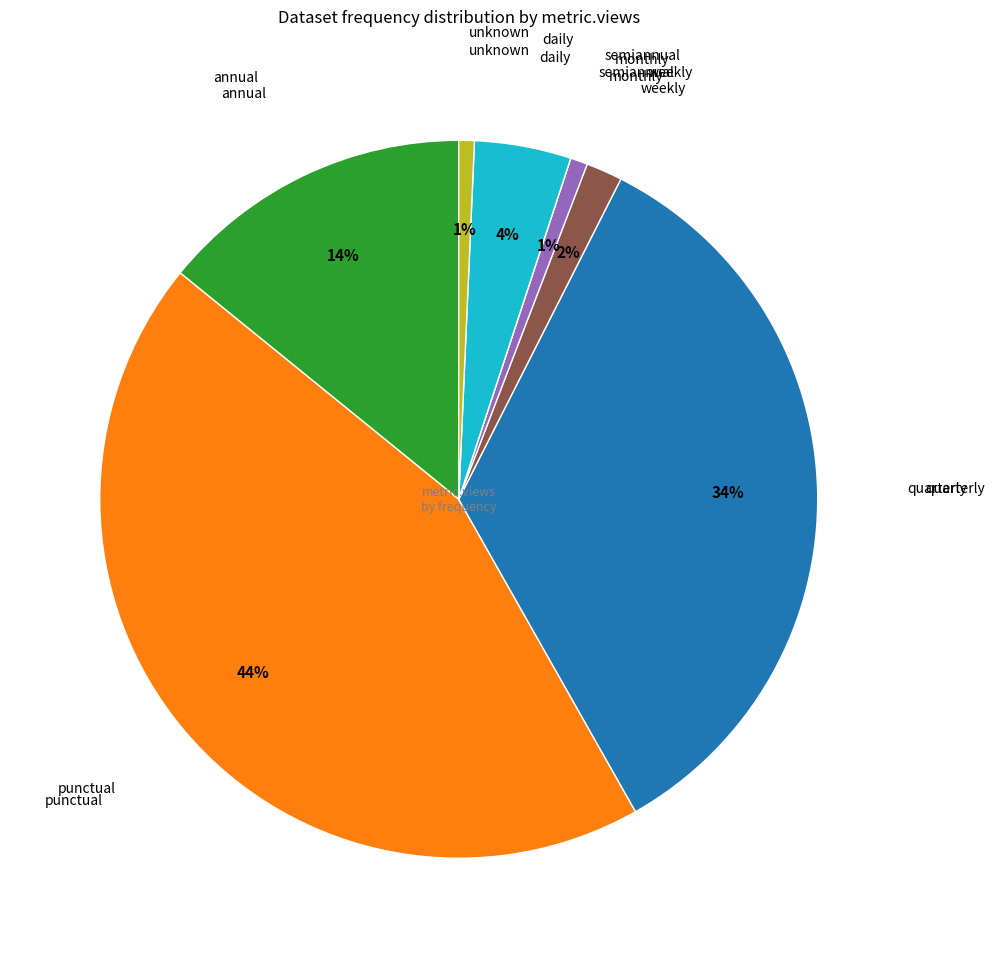

Does any single category account for the majority?

No